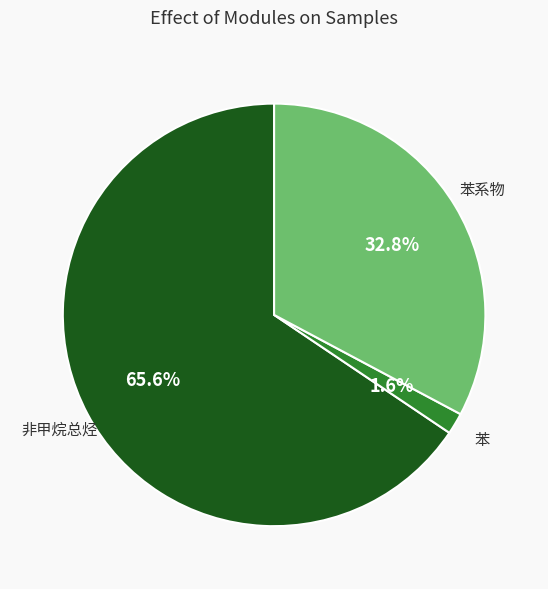

To the nearest percent, what percentage of the pie is 非甲烷总烃?

66%